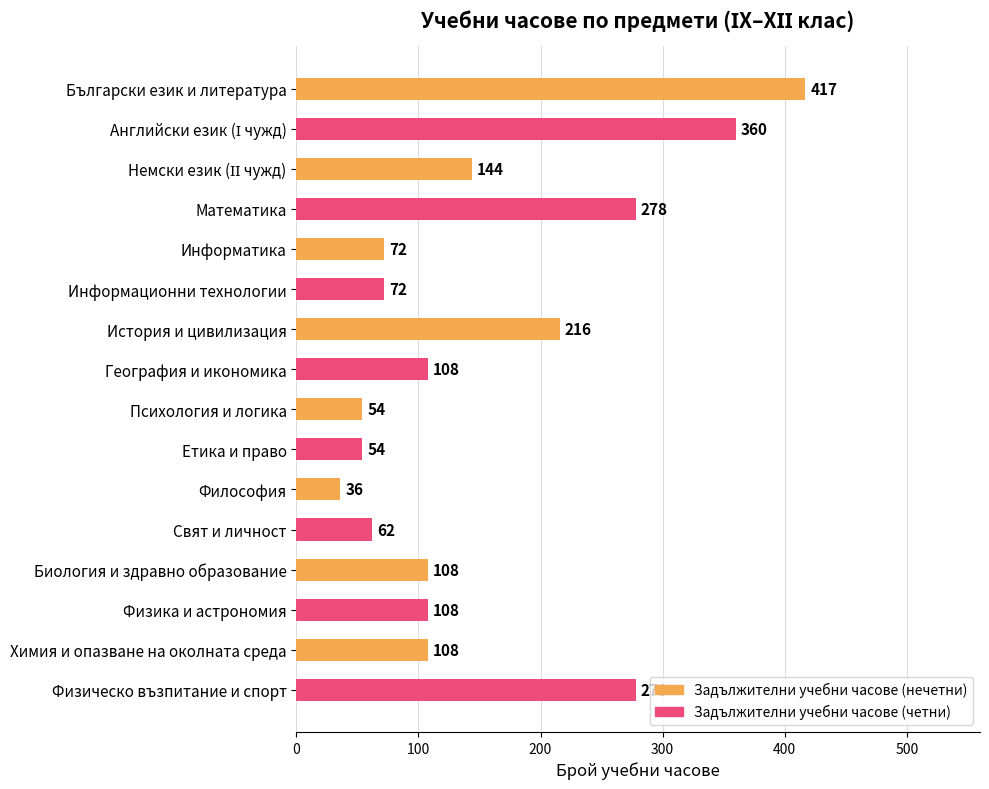

What is the sum of the values at Психология и логика and Информатика?

126